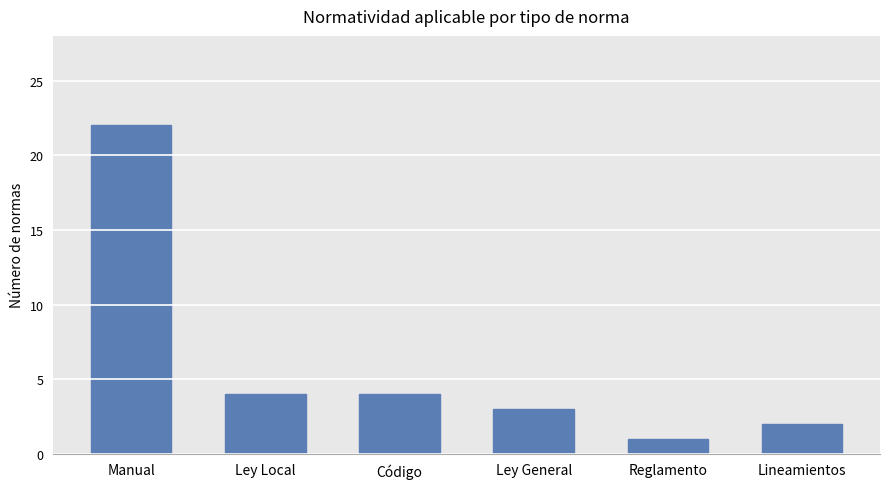

What is the label of the 3rd bar from the right?

Ley General